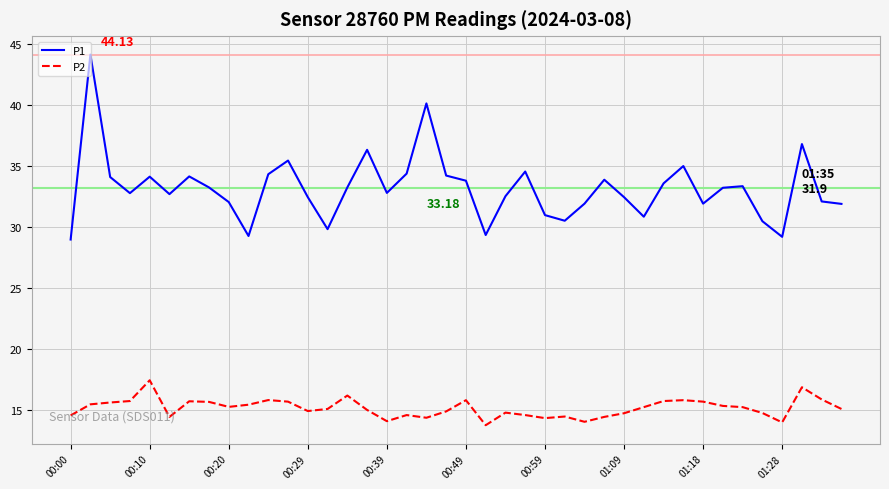

Which series has the largest total across all categories?

P1